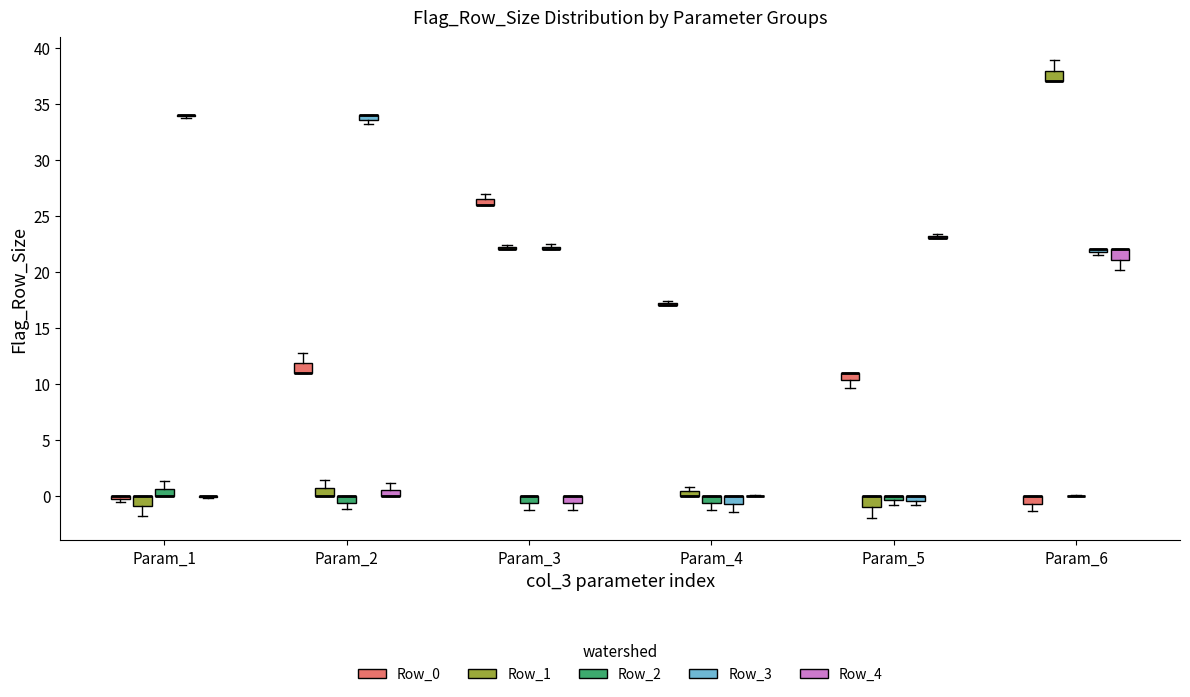

Where does the lower whisker of the box for Param_6 (Row_4) end on the y-axis? The values are not printed on the chart, so give them approximately, as read against the axis.

20.0